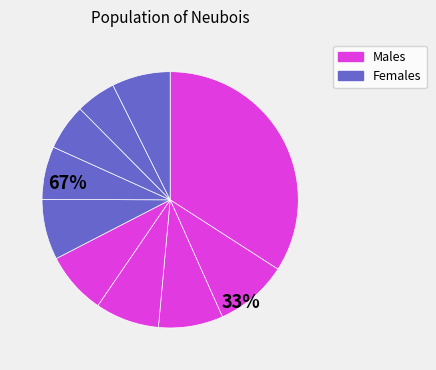

How many segments does this pie chart have?

10